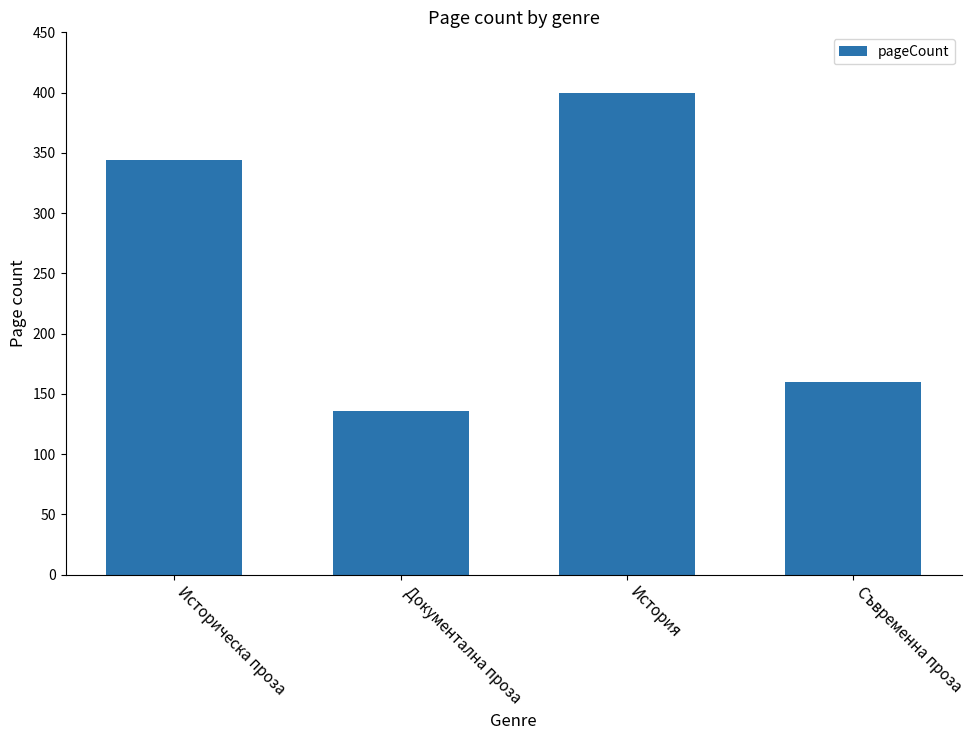

Is it true that the value at Документална проза is 74?

False